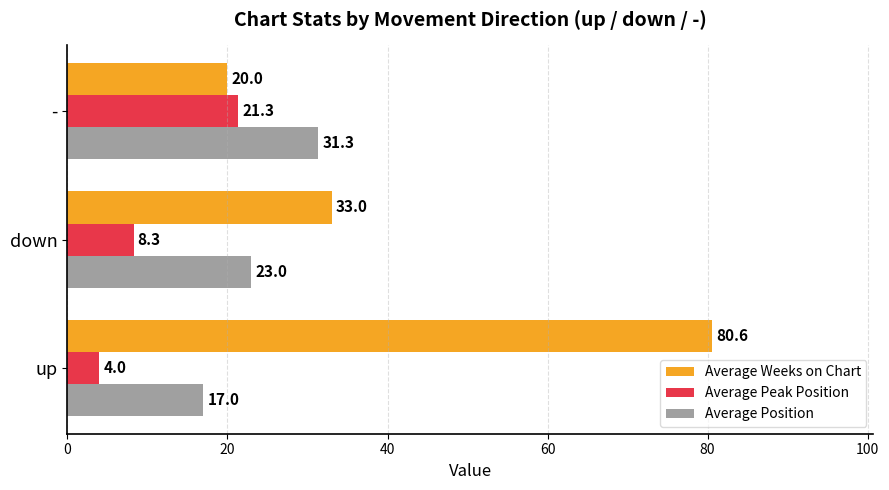

At which label does Average Position reach its peak?

-